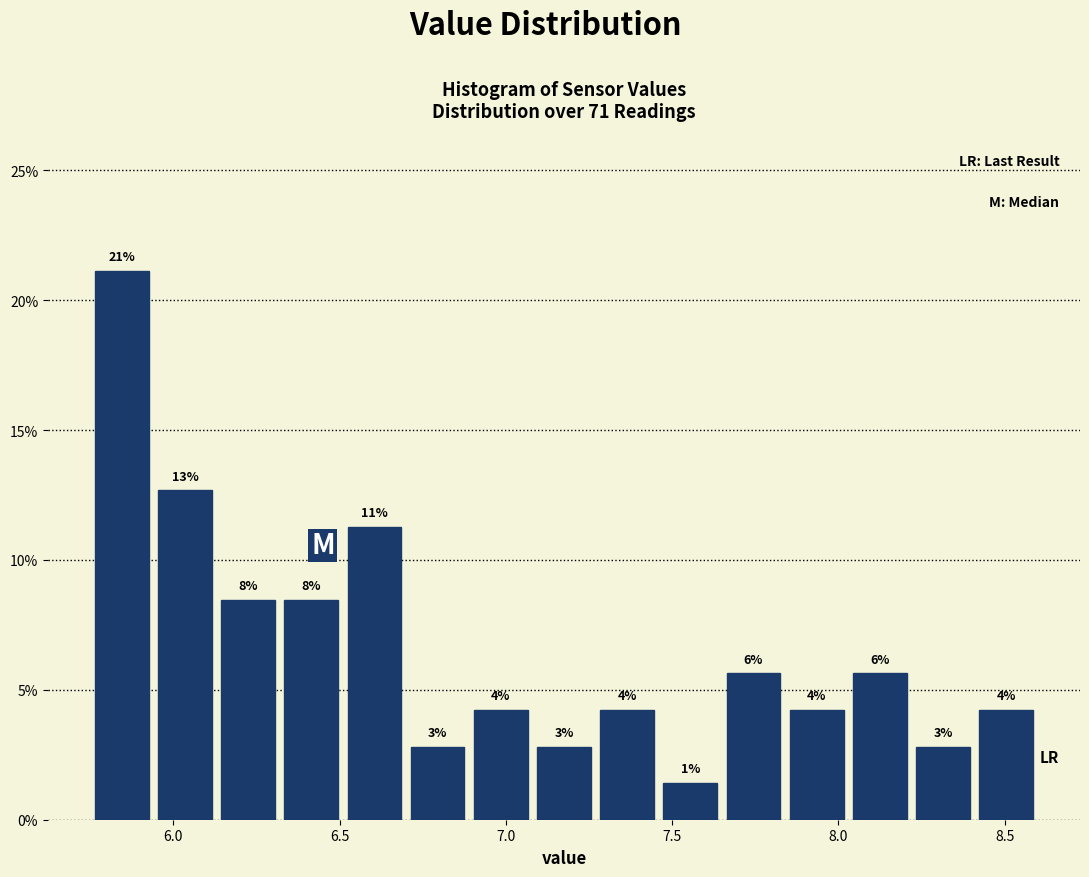

Around what value on the x-axis is the tallest bar? Give the approximate position of its centre, as read against the axis.

5.85